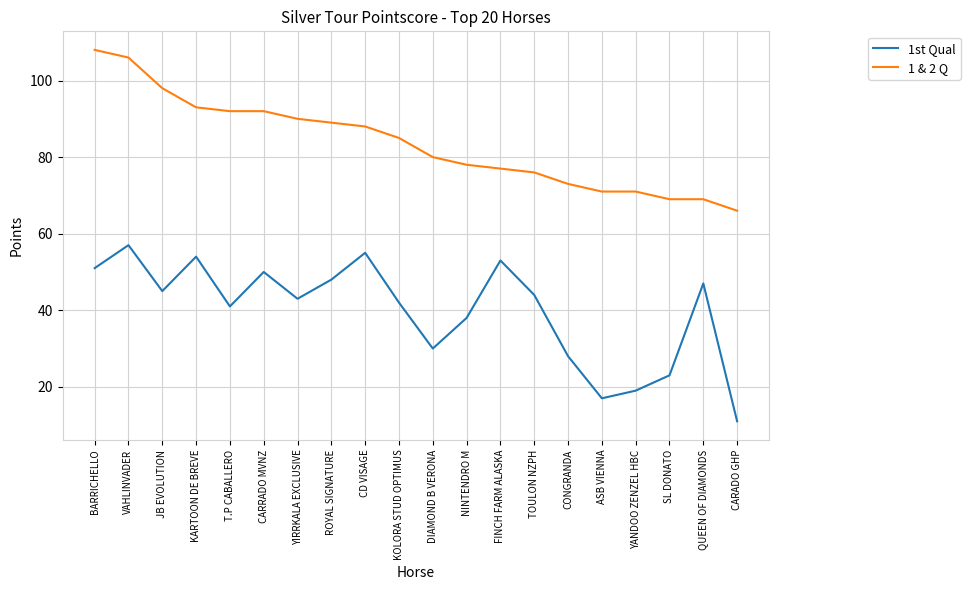

List the series in order of their overall mean, highest first.

1 & 2 Q, 1st Qual